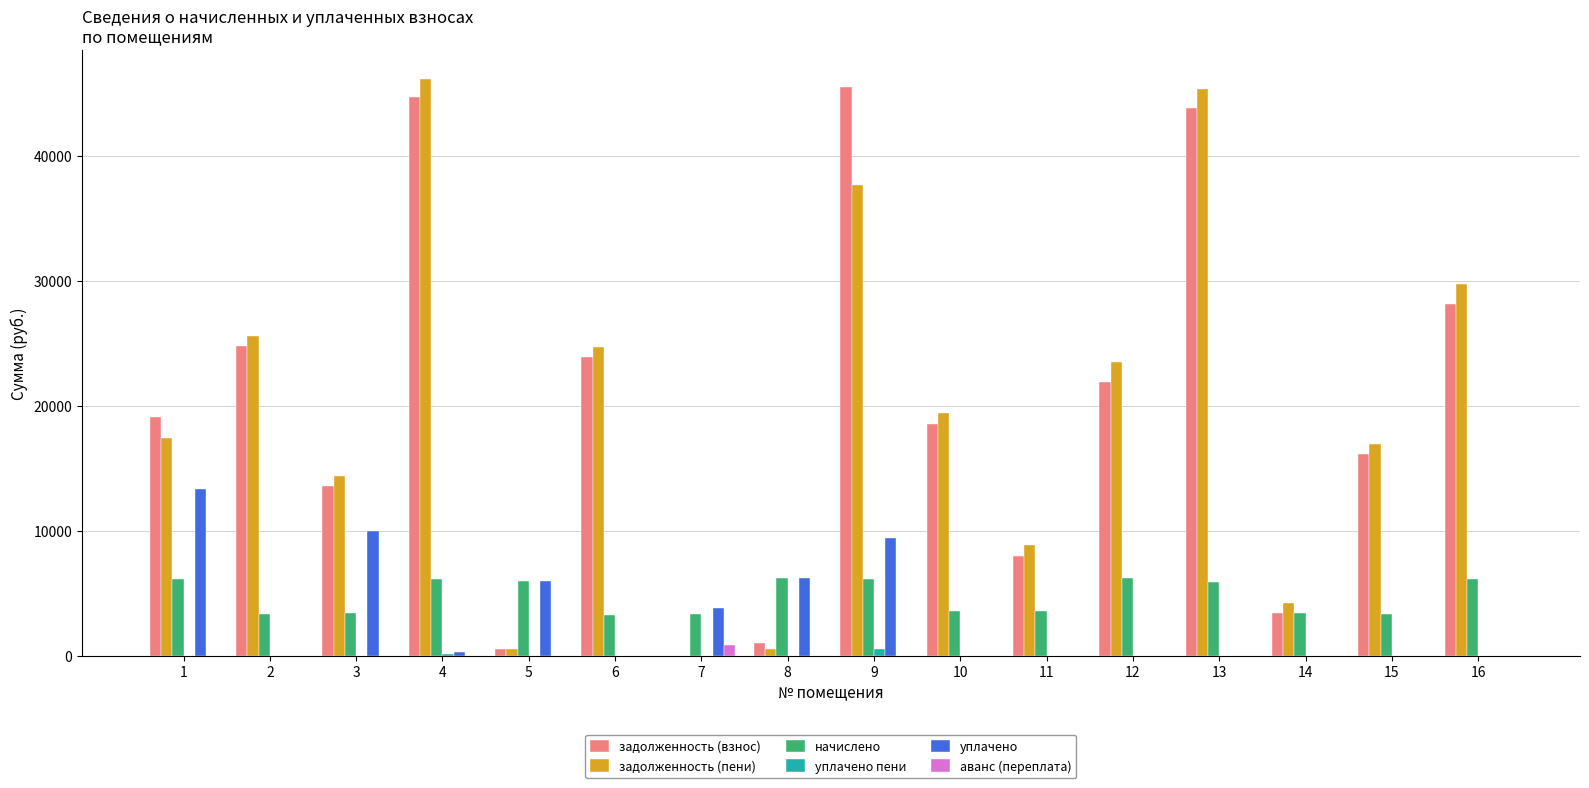

How many values in the уплачено series exceed 0?

7